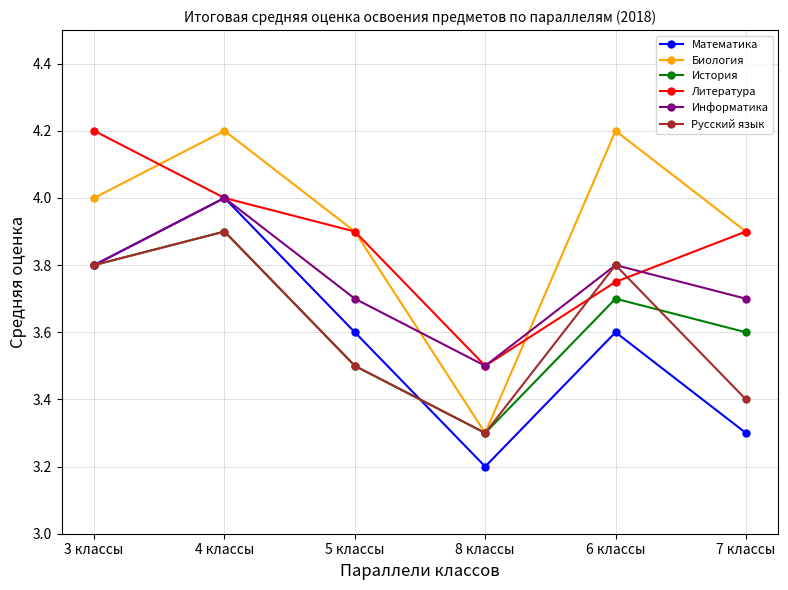

What is the label of the 4th point from the left?

8 классы